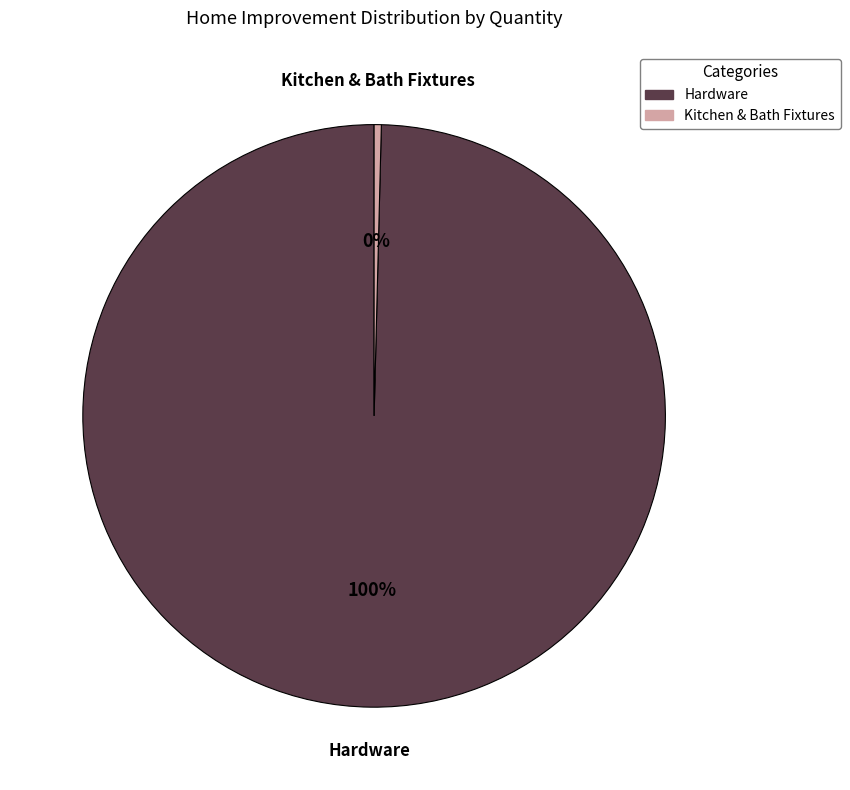

Combined, do Kitchen & Bath Fixtures and Hardware account for over 50%?

Yes